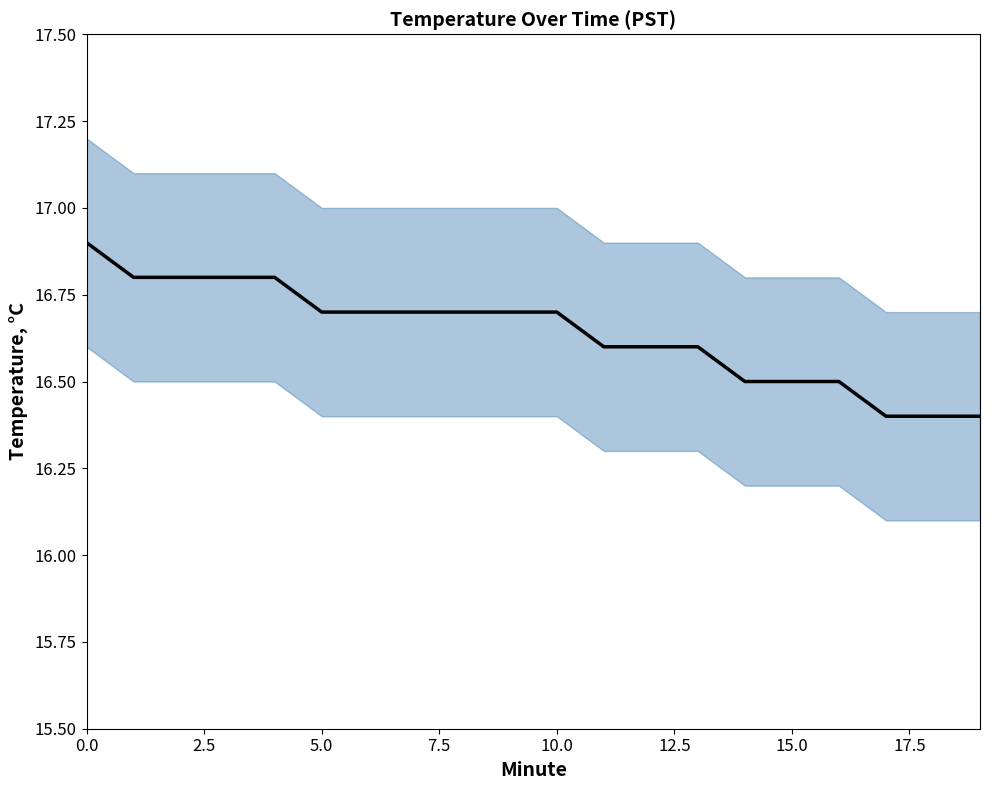

Is it true that the value at 5.0 is 8.3?

False